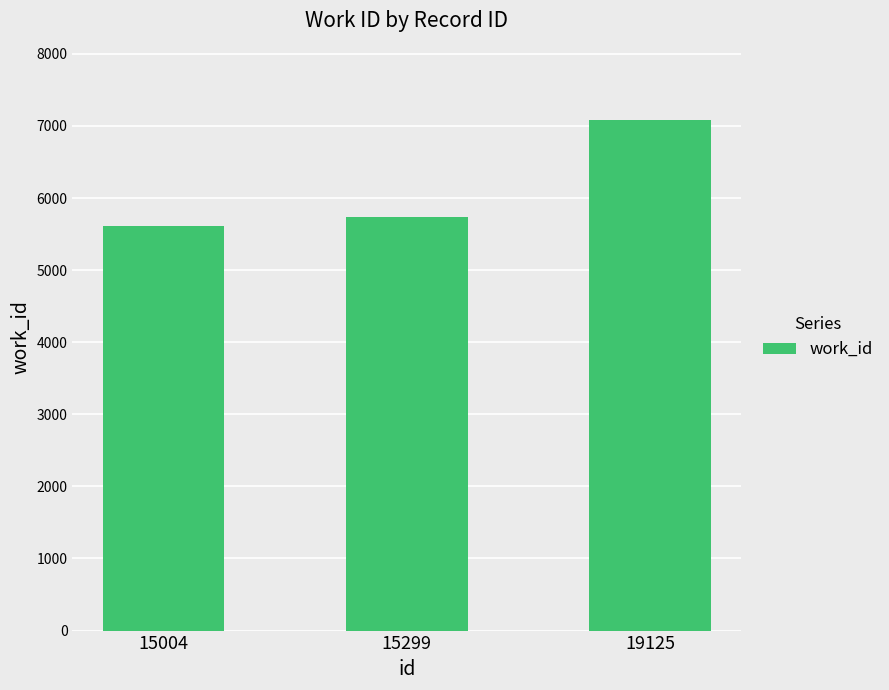

Rank the categories by value from lowest to highest.

15004, 15299, 19125